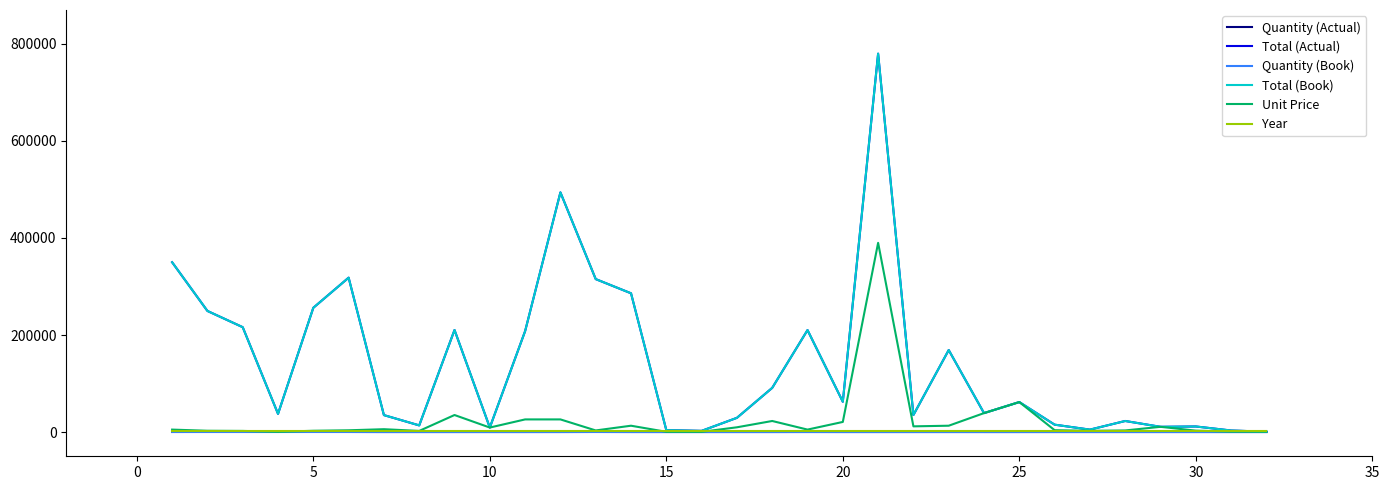

Is this an area chart (filled region under the line)?

No